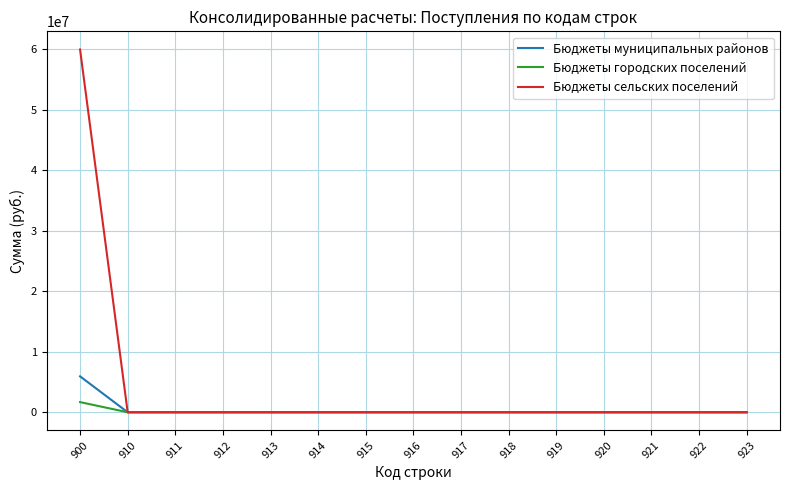

Which series has the widest spread of values?

Бюджеты сельских поселений